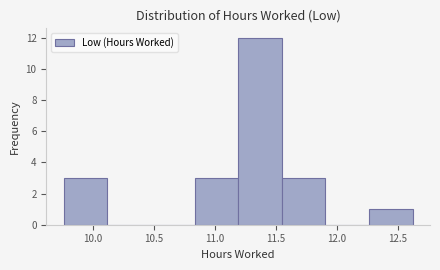

How tall is the bar that spans 9.75 to 10.10 on the x-axis? Neither the bar edges nor the heights are printed on the chart, so give them approximately, as read against the axes.

3